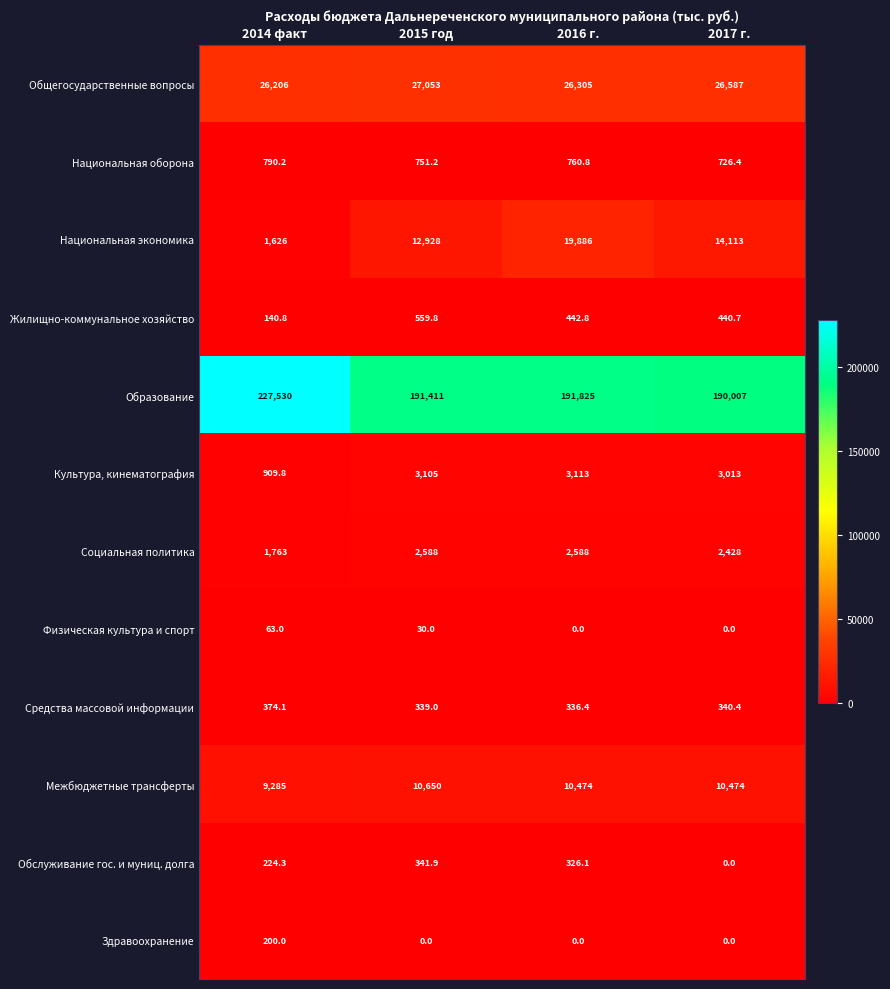

List the labels in order of Образование value, largest first.

2014 факт, 2016 г., 2015 год, 2017 г.